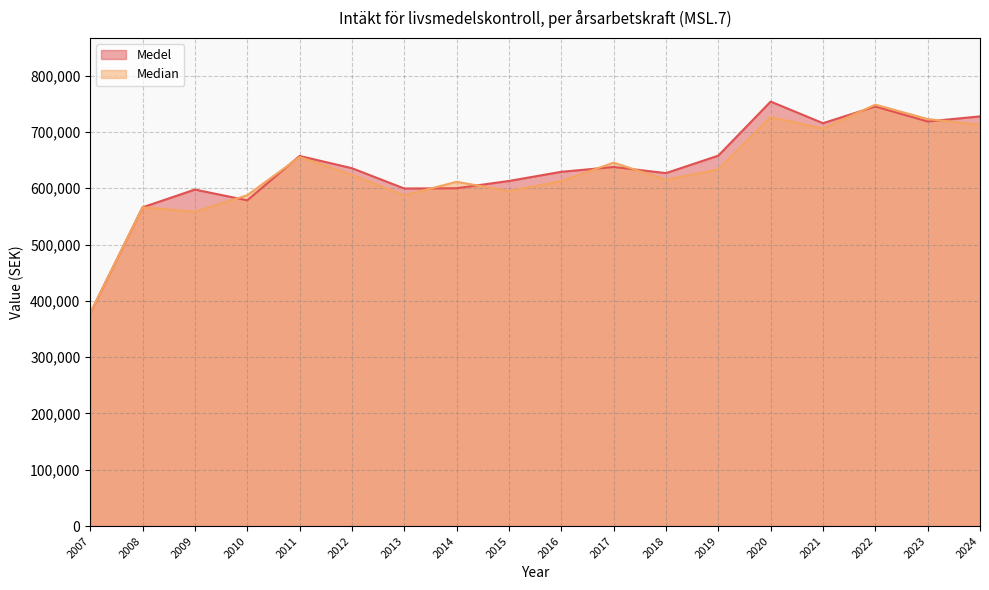

Does the chart have visible grid lines?

Yes